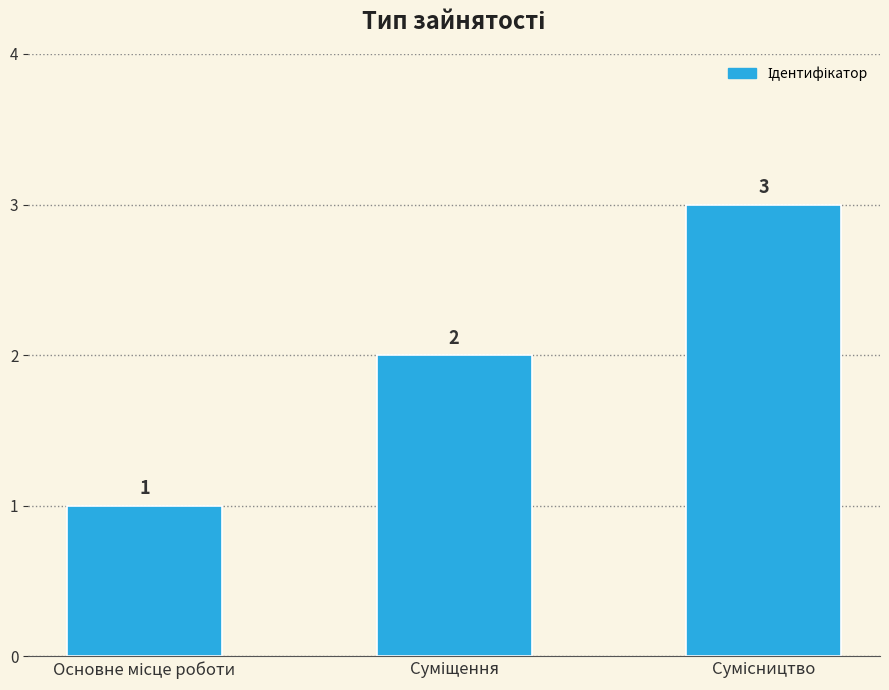

Count the values in the range 1 to 3.

3